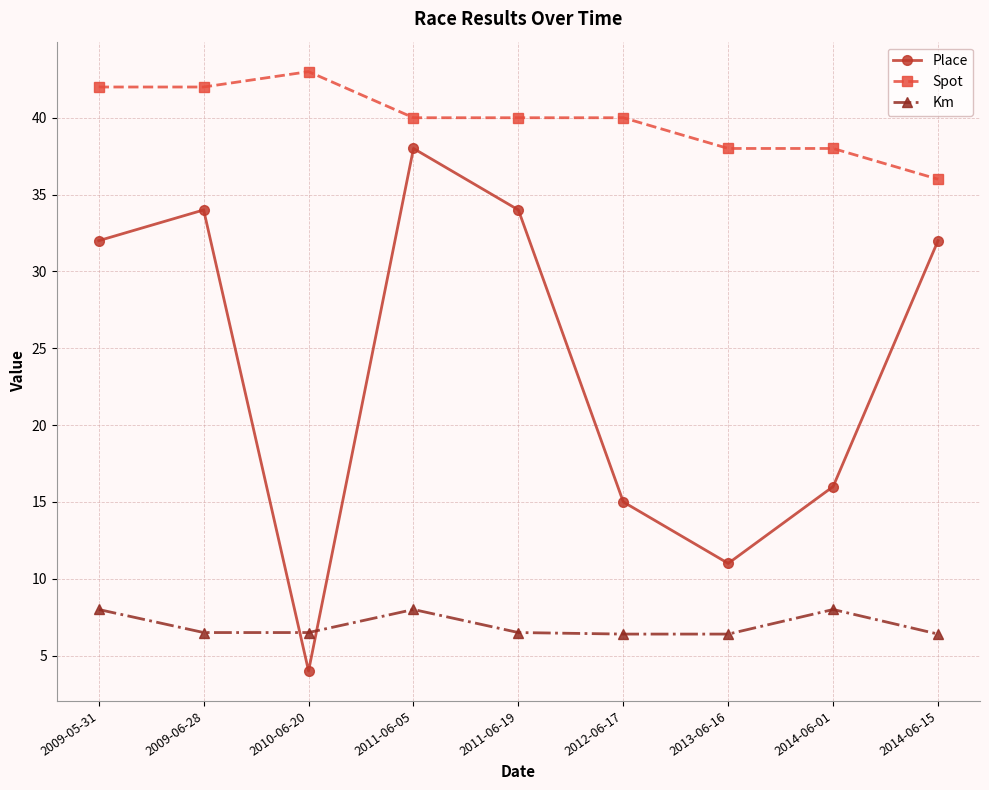

Is it true that Km equals 12.4 at 2011-06-05?

False